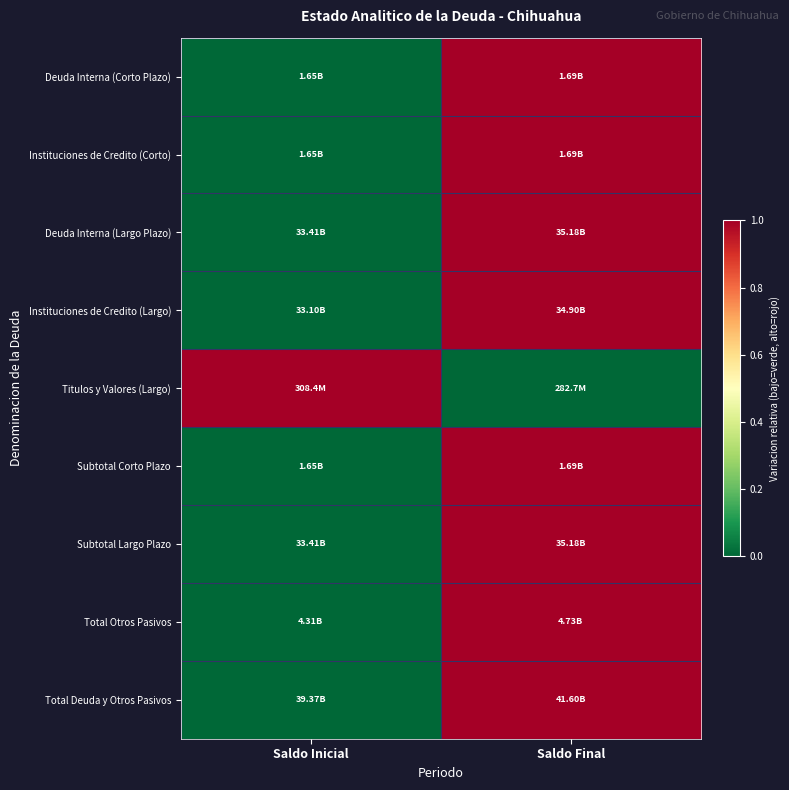

How many series are shown in this chart?

9